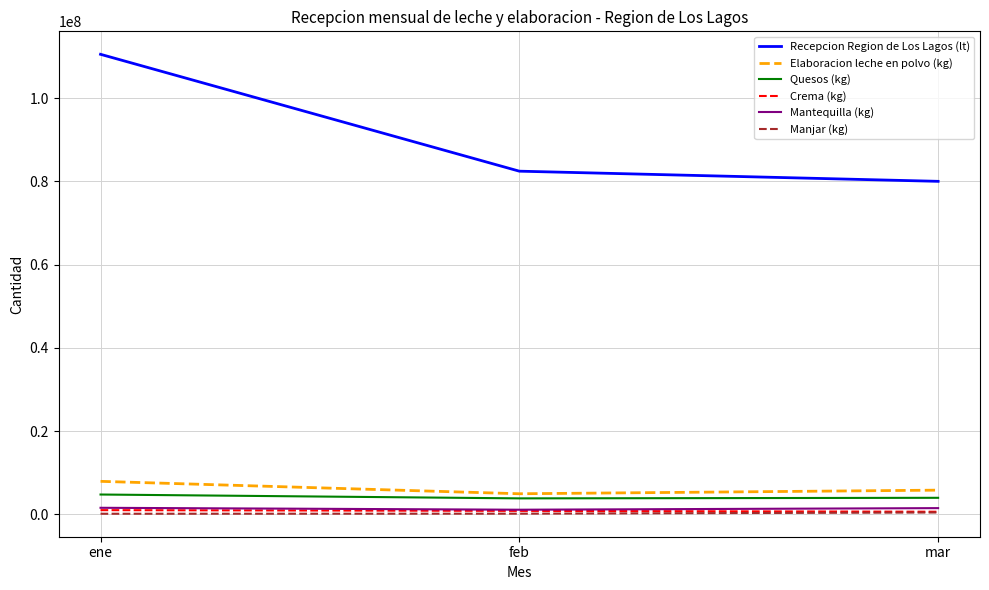

Which series has the largest range (max minus min)?

Recepcion Region de Los Lagos (lt)